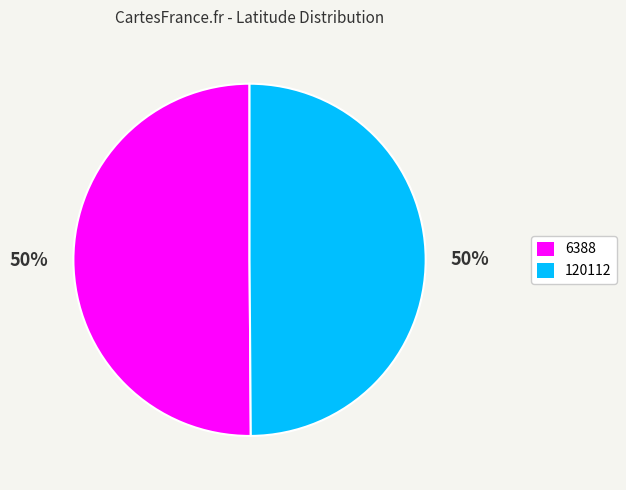

How many segments does this pie chart have?

2